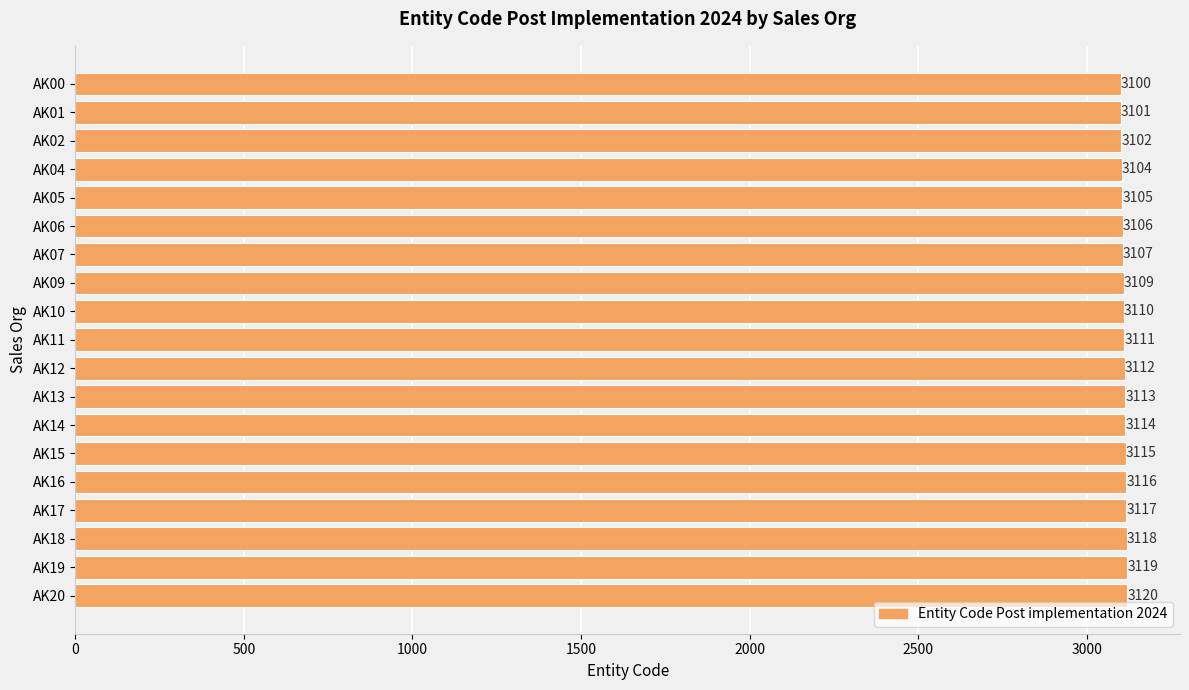

Is it true that the value at AK20 is 3120?

True